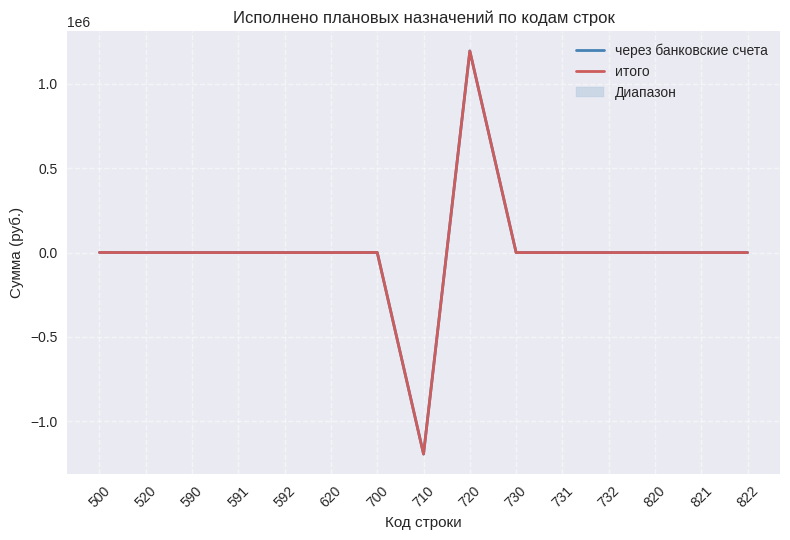

How many lines are shown in the chart?

2